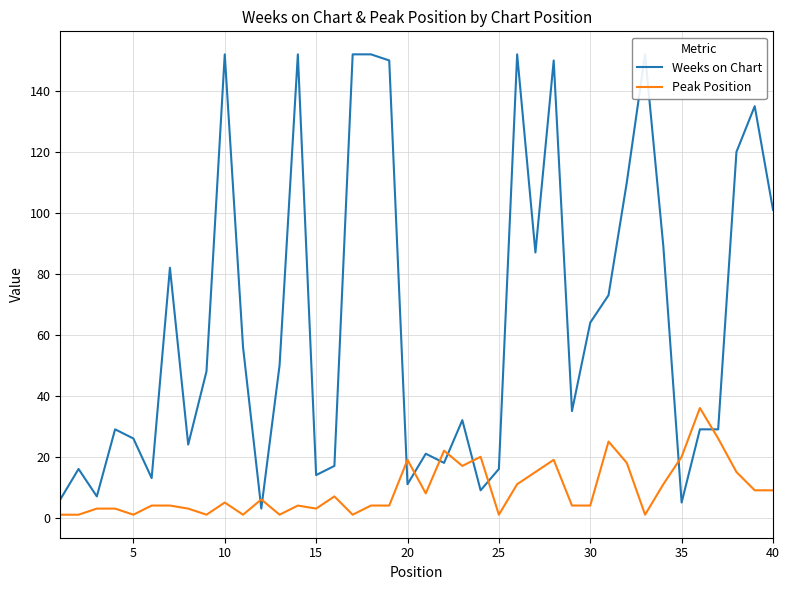

After their last crossing, which series has the higher values: Peak Position or Weeks on Chart?

Weeks on Chart